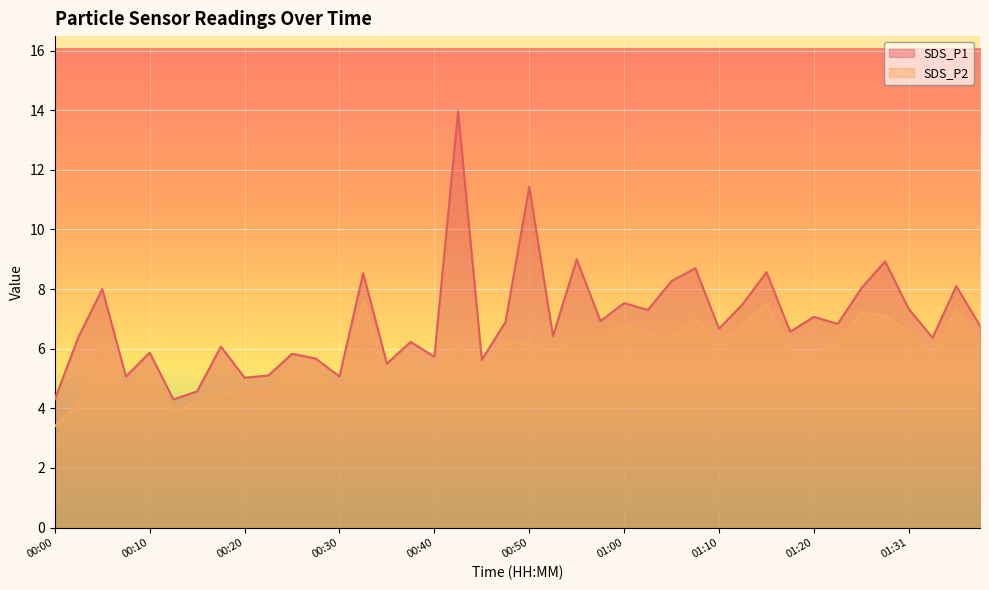

What are all the series names shown in the legend?

SDS_P1, SDS_P2